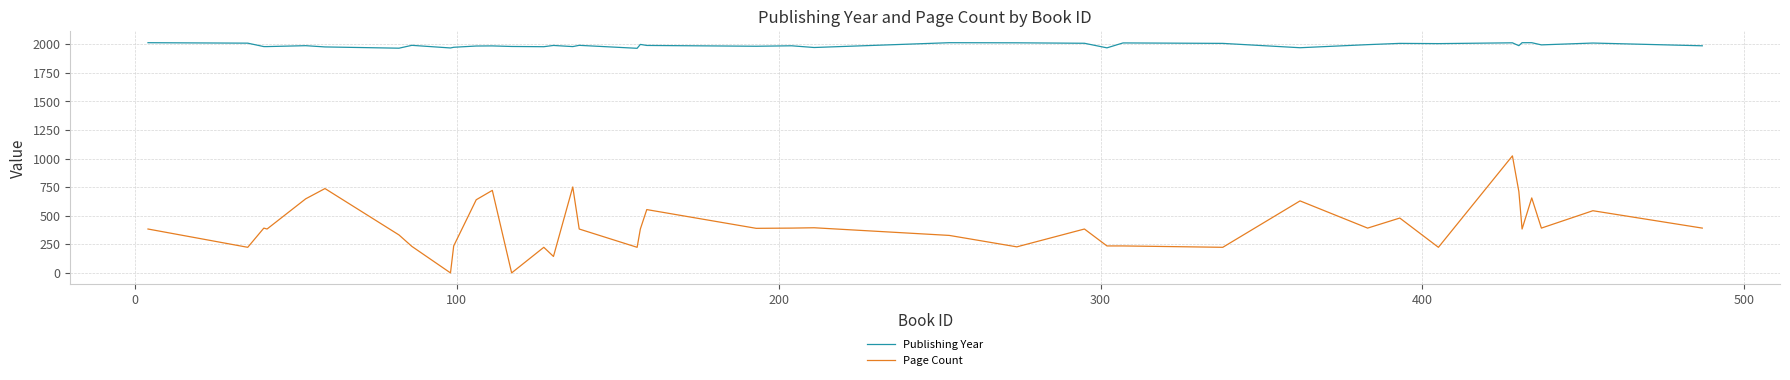

What is the minimum value for Publishing Year?

1965